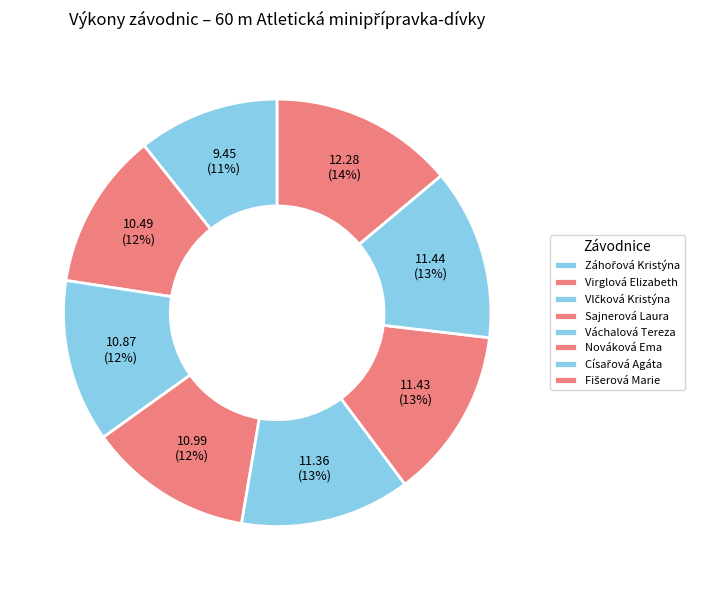

What is the largest slice in the pie chart?

Fišerová Marie